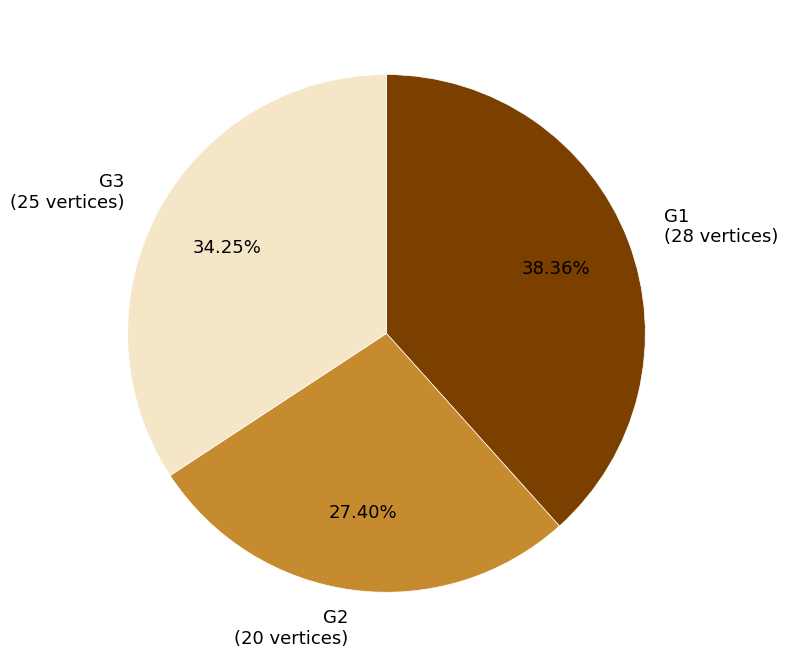

True or false: G1 accounts for 47% of the total.

False